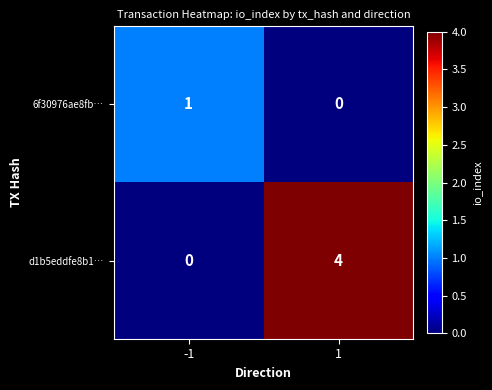

The value of 6f30976ae8fb… at 1 is 0. True or false?

True